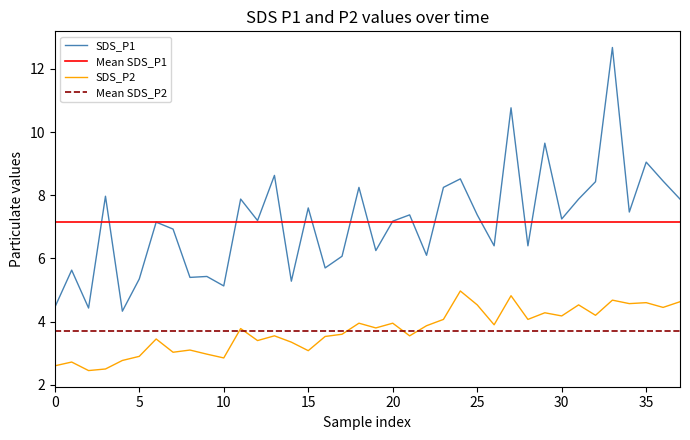

True or false: SDS_P1 and SDS_P2 intersect in this chart.

False